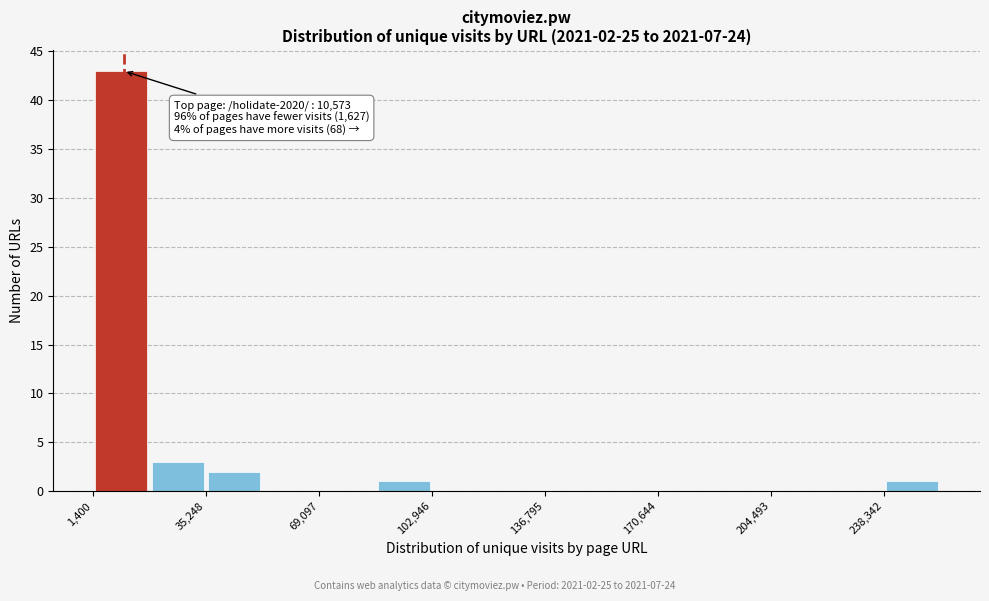

Read against the x-axis, roughly where is the centre of the tallest bar?

10000